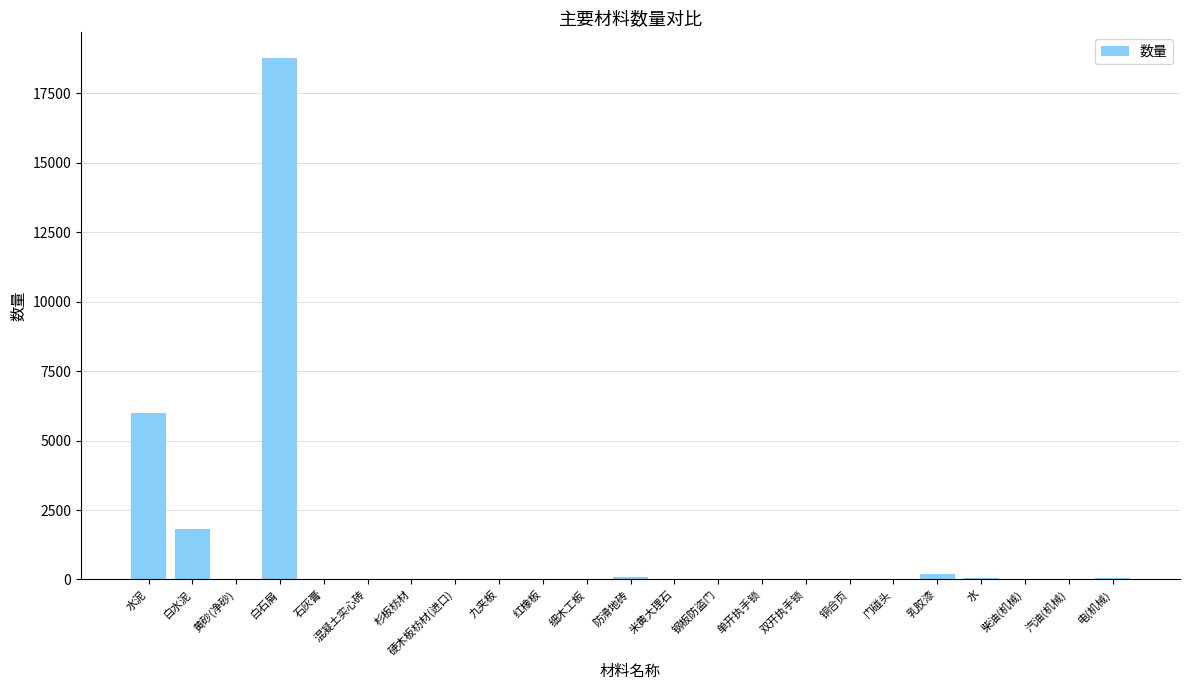

Which label corresponds to the largest value in the chart?

白石屑